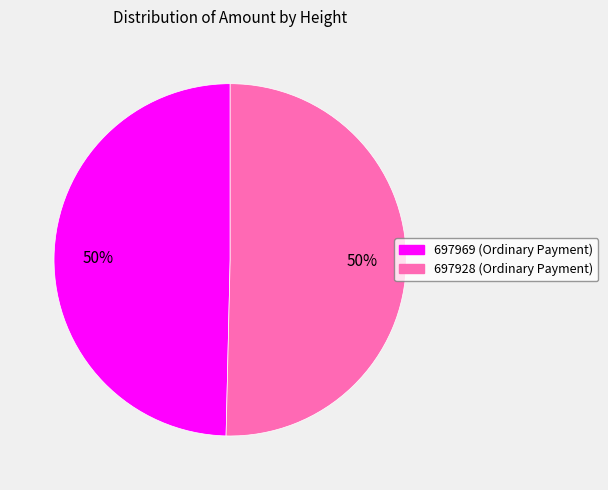

Is it true that 697928 (Ordinary Payment) is 61% of the pie?

False